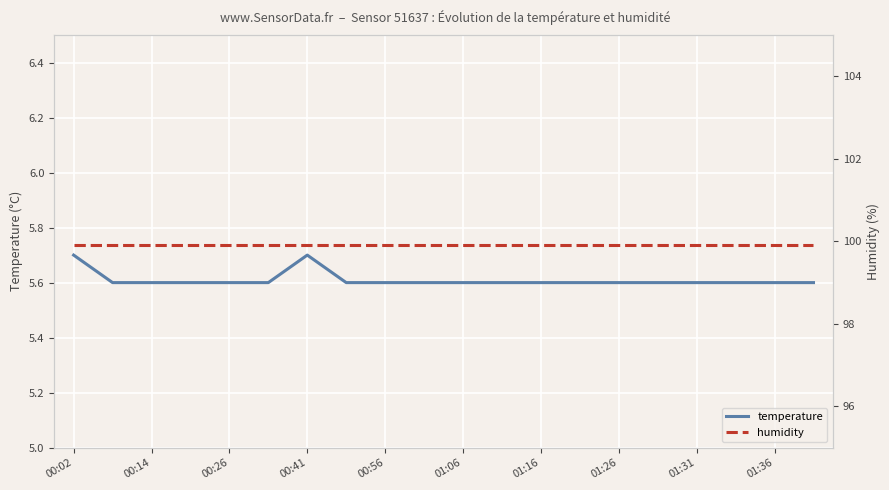

What are all the series names shown in the legend?

temperature, humidity